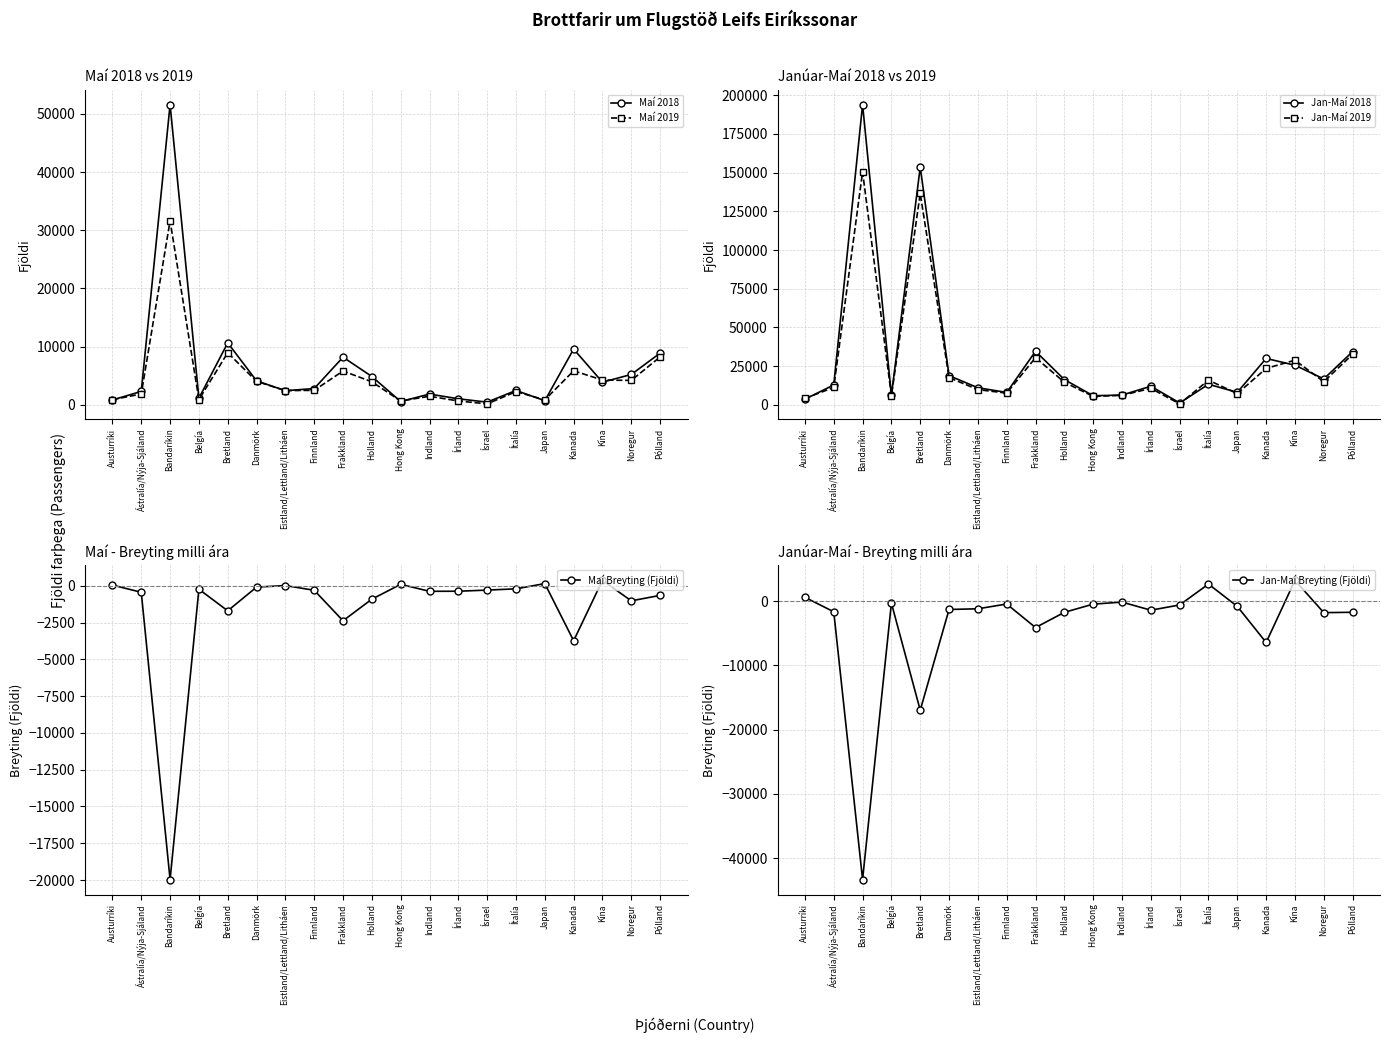

Which category has the lowest value across all series?

Bandaríkin